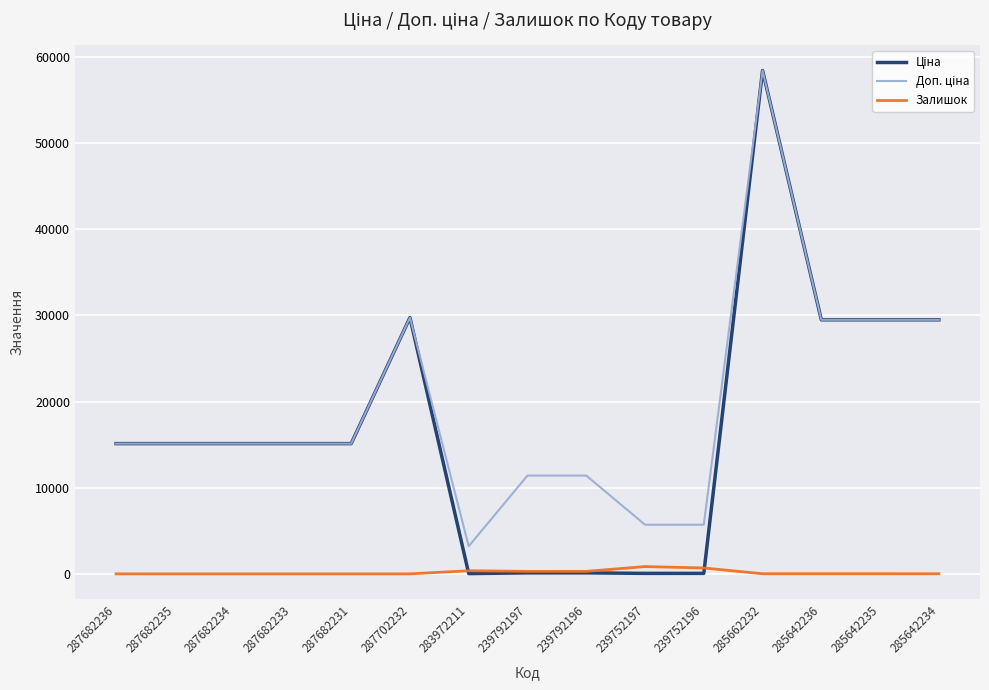

Does the chart display data point markers on the line(s)?

No